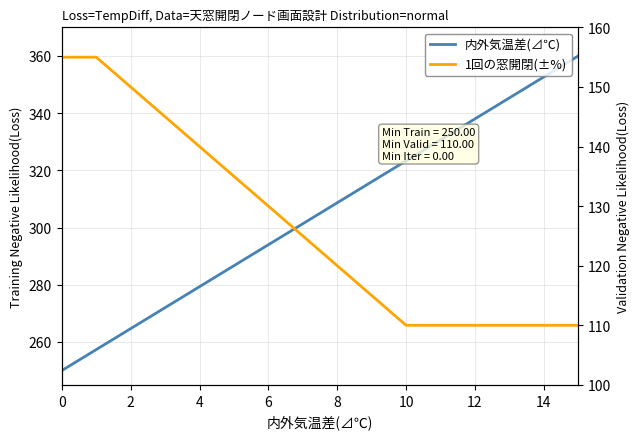

At which category does the chart reach its peak across all series?

15